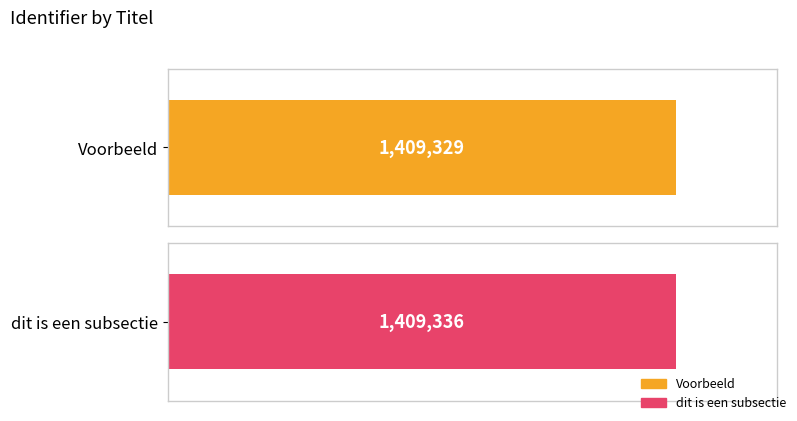

What is the sum of the values at dit is een subsectie and Voorbeeld?

2818665